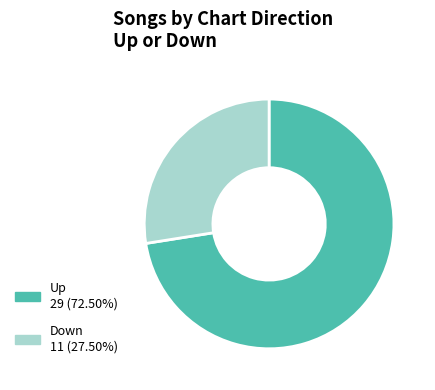

Is there a majority slice in this chart?

Yes